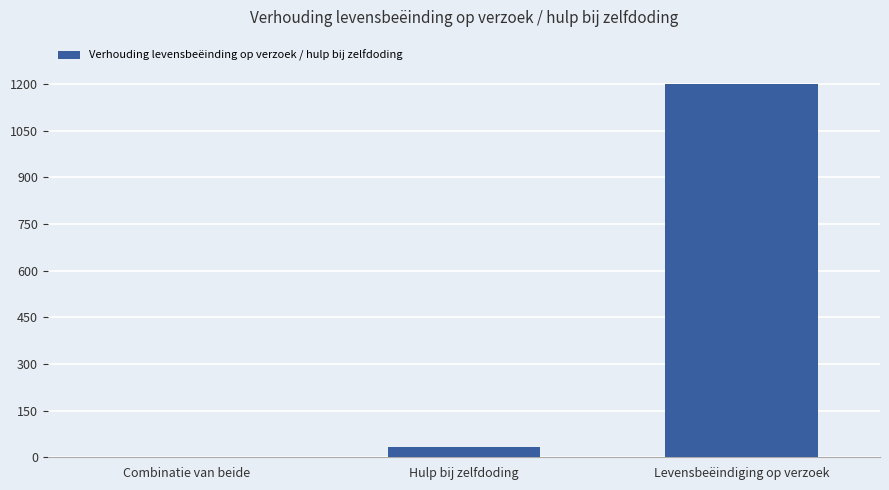

True or false: the data shows 402 at Levensbeëindiging op verzoek.

False